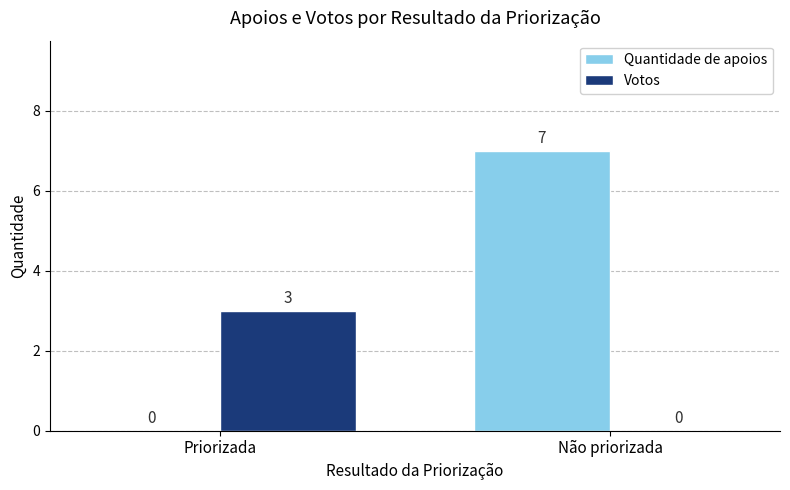

Which series changed the most between Priorizada and Não priorizada?

Quantidade de apoios